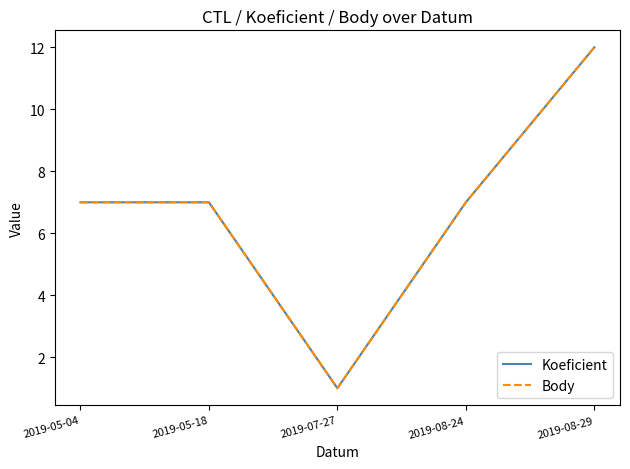

Reading right to left, what are all the values shown in this chart?

Koeficient: 12	7	1	7	7
Body: 12	7	1	7	7